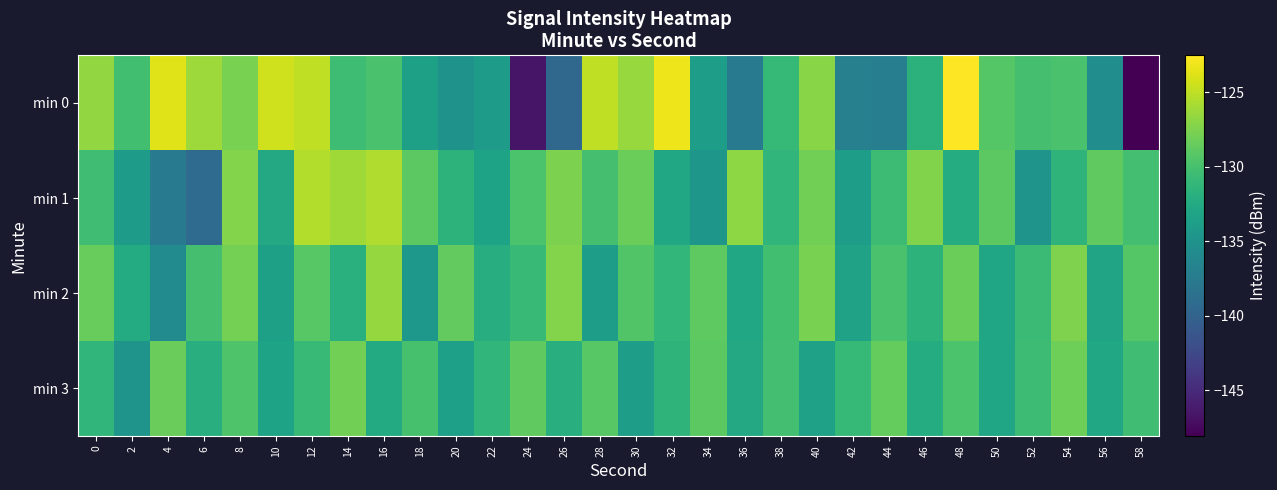

List the series in order of their peak value, highest first.

min 0, min 1, min 2, min 3